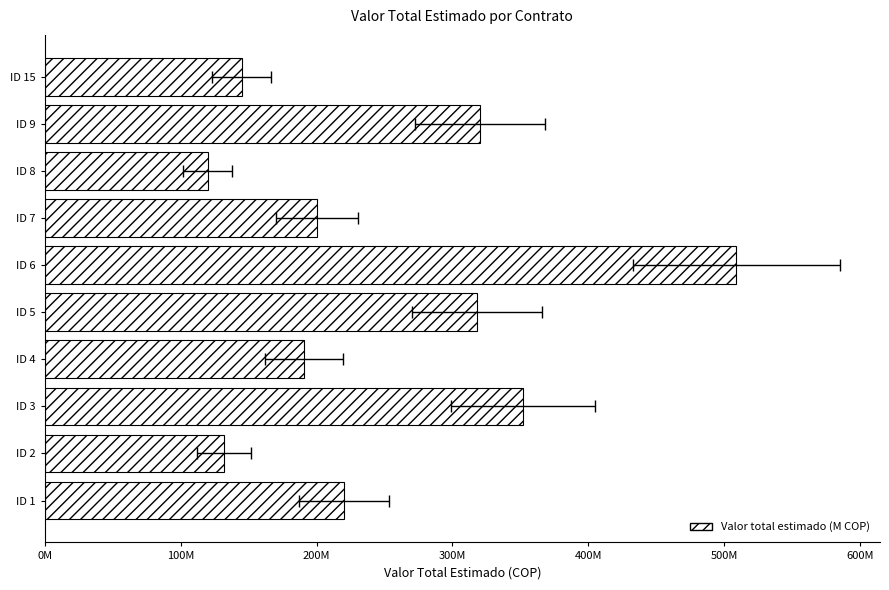

What is the change in value from ID 2 to ID 7?

+68212980